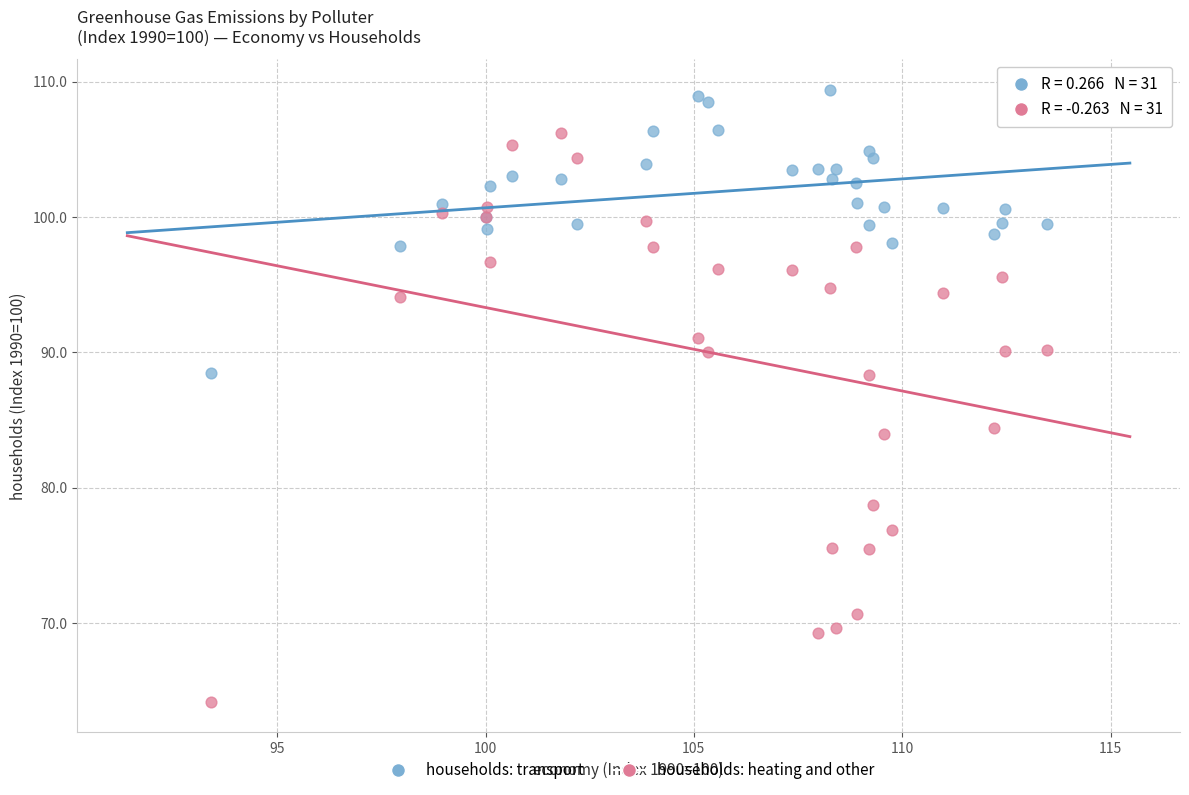

What are all the series names shown in the legend?

households: transport, households: heating and other